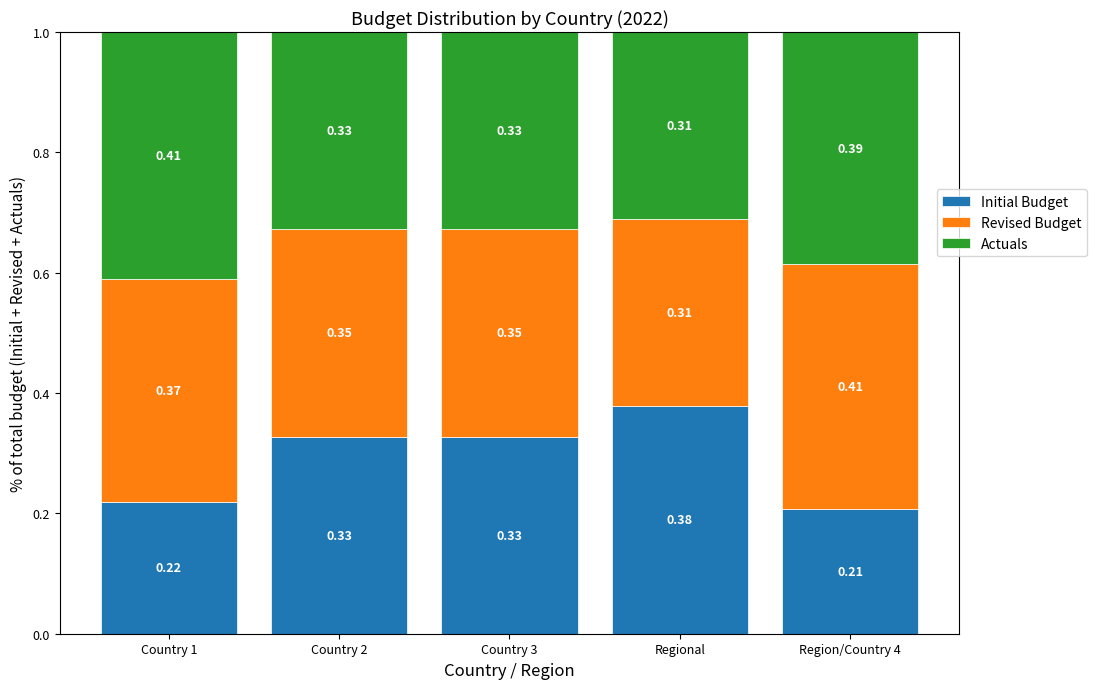

What is the total value across all series at Country 2?

1.0